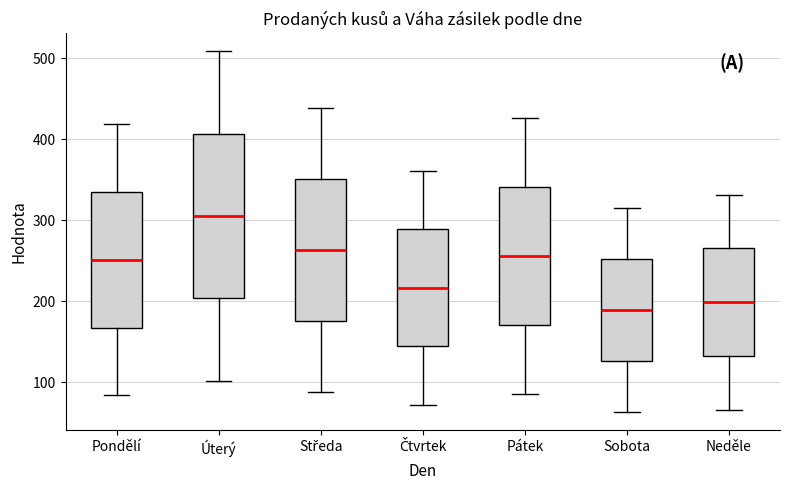

Comparing the boxes themselves (not the whiskers), which one is the tallest?

Úterý